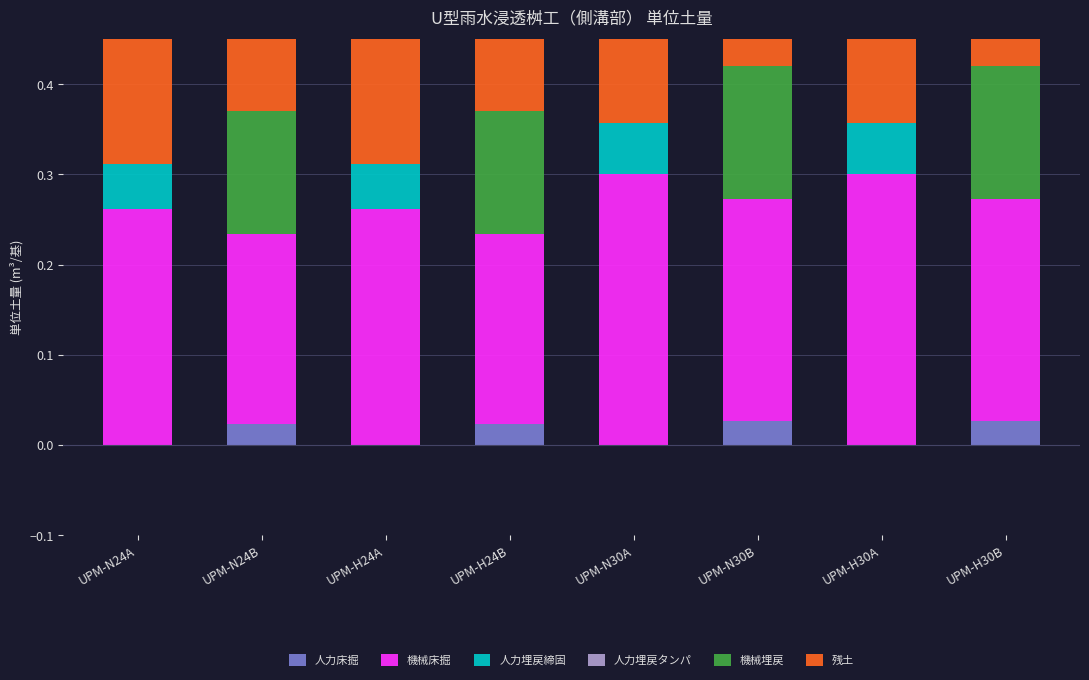

Which series changed the most between UPM-N30A and UPM-H30B?

機械埋戻